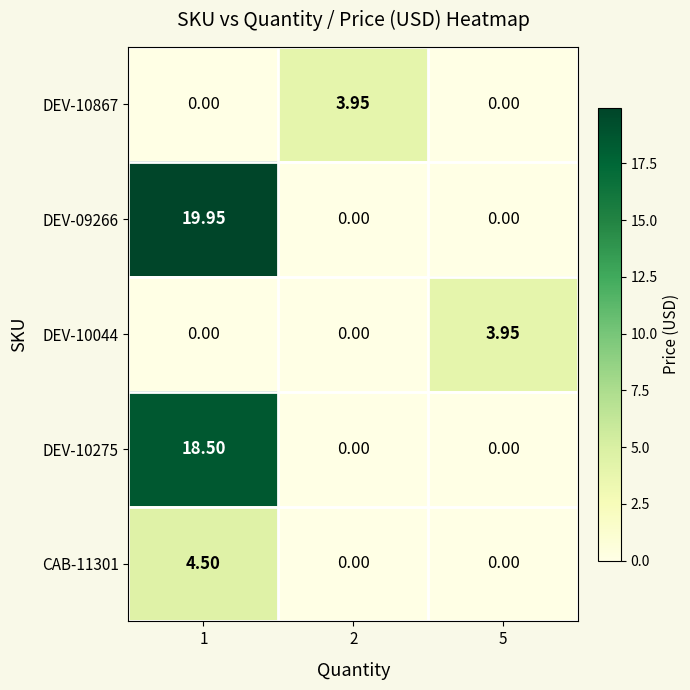

How many data points does each series have?

3